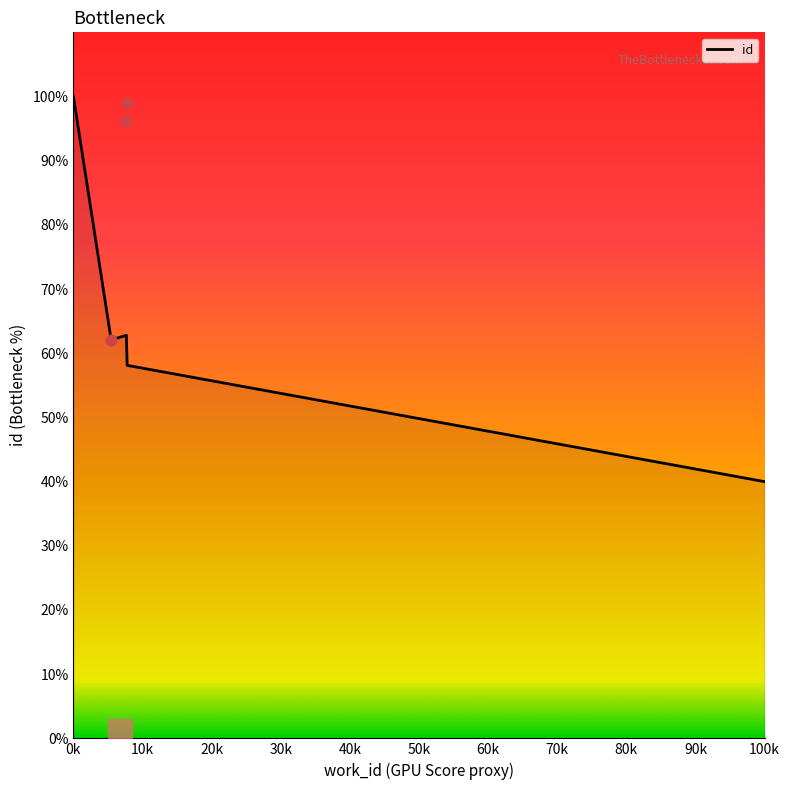

What is the change in value from 5459 to 7778?

+36.8